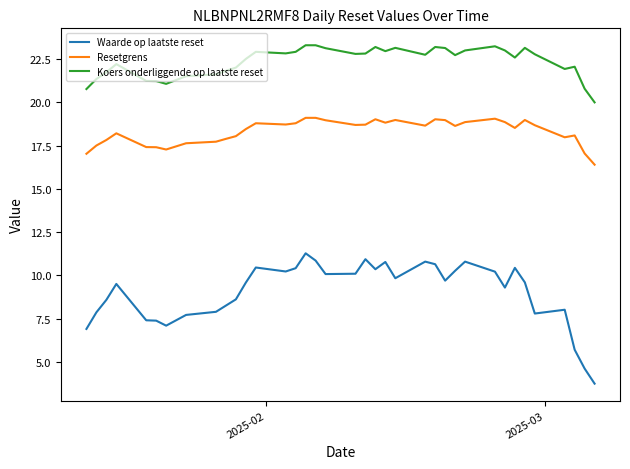

True or false: Resetgrens and Waarde op laatste reset cross at least once.

False